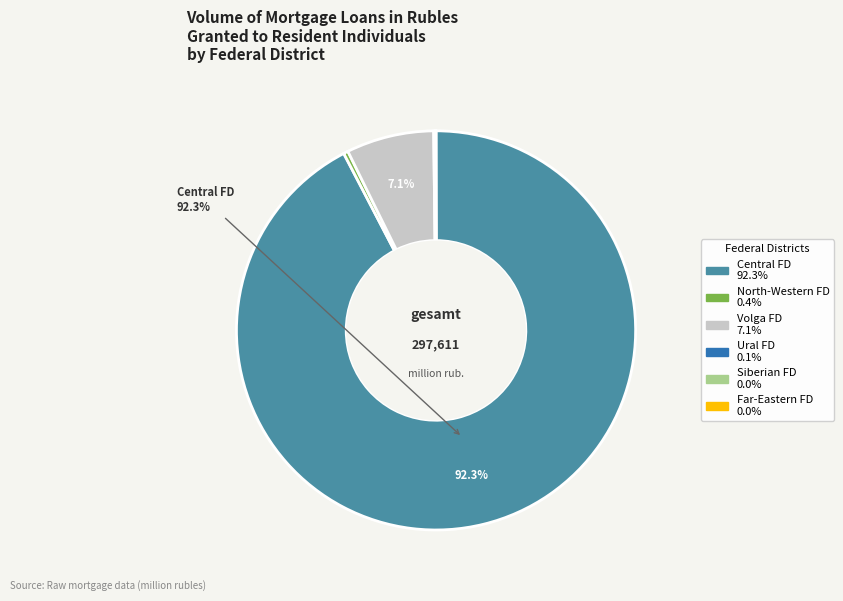

Is there any slice that represents more than half of the pie?

Yes